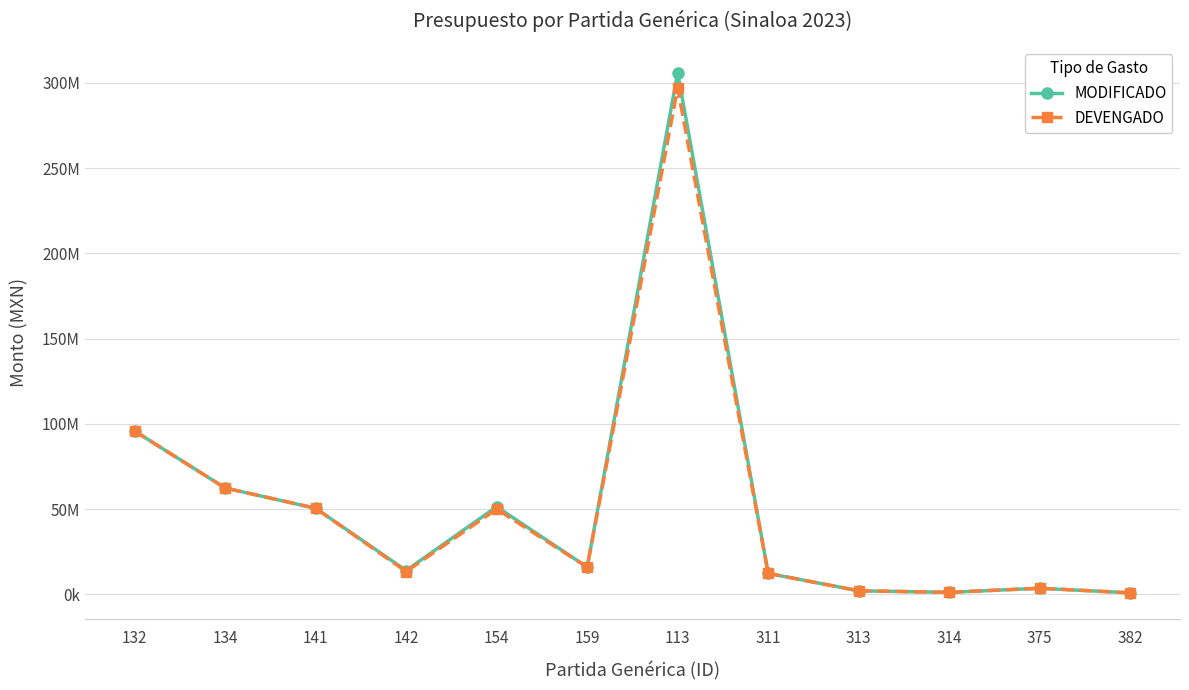

What is the approximate value of MODIFICADO at 154?

51400000.0